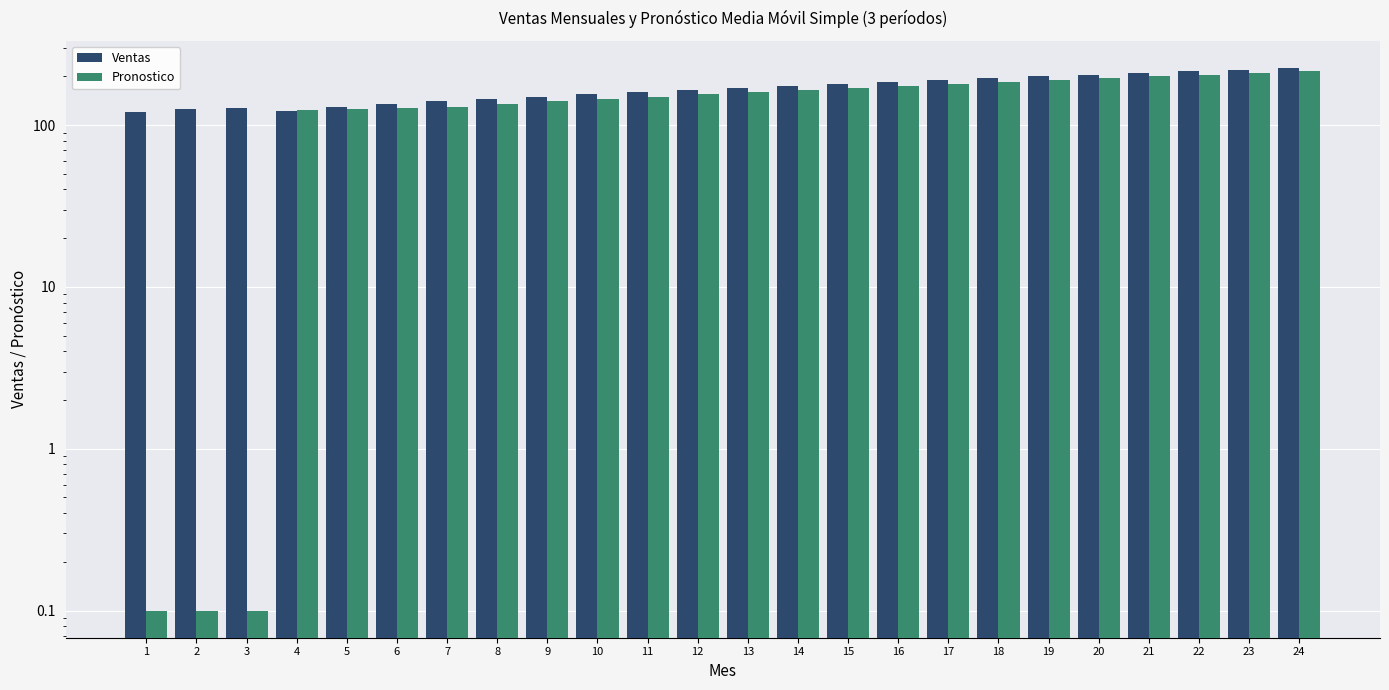

Is it true that Pronostico equals 140.0 at 9?

True